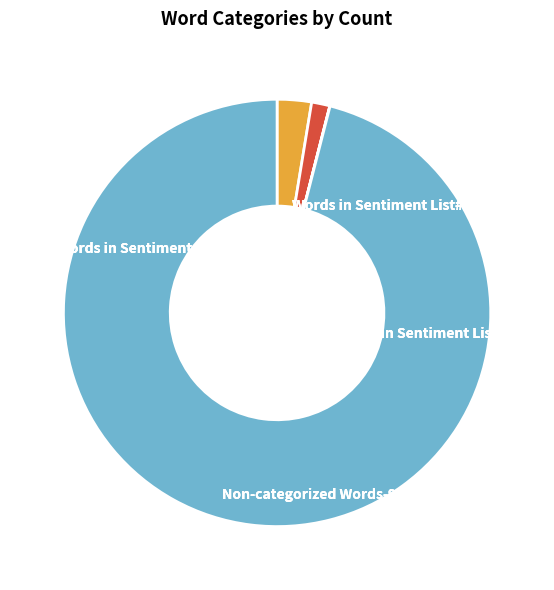

How many segments does this pie chart have?

4